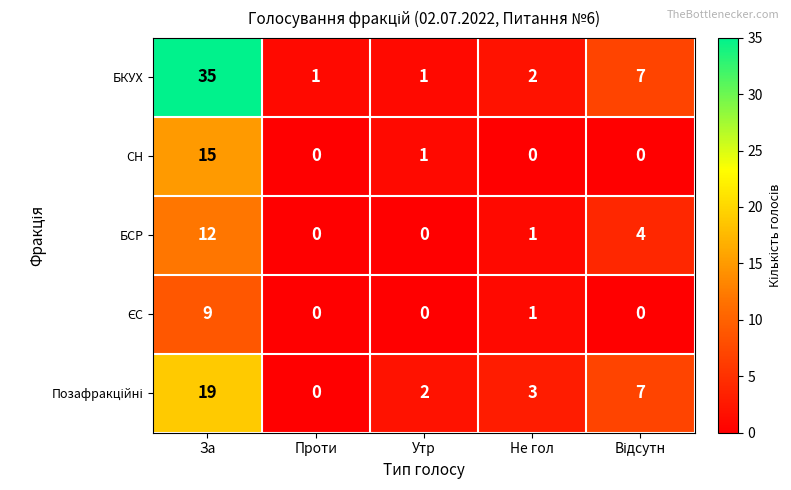

Which series has the widest spread of values?

БКУХ